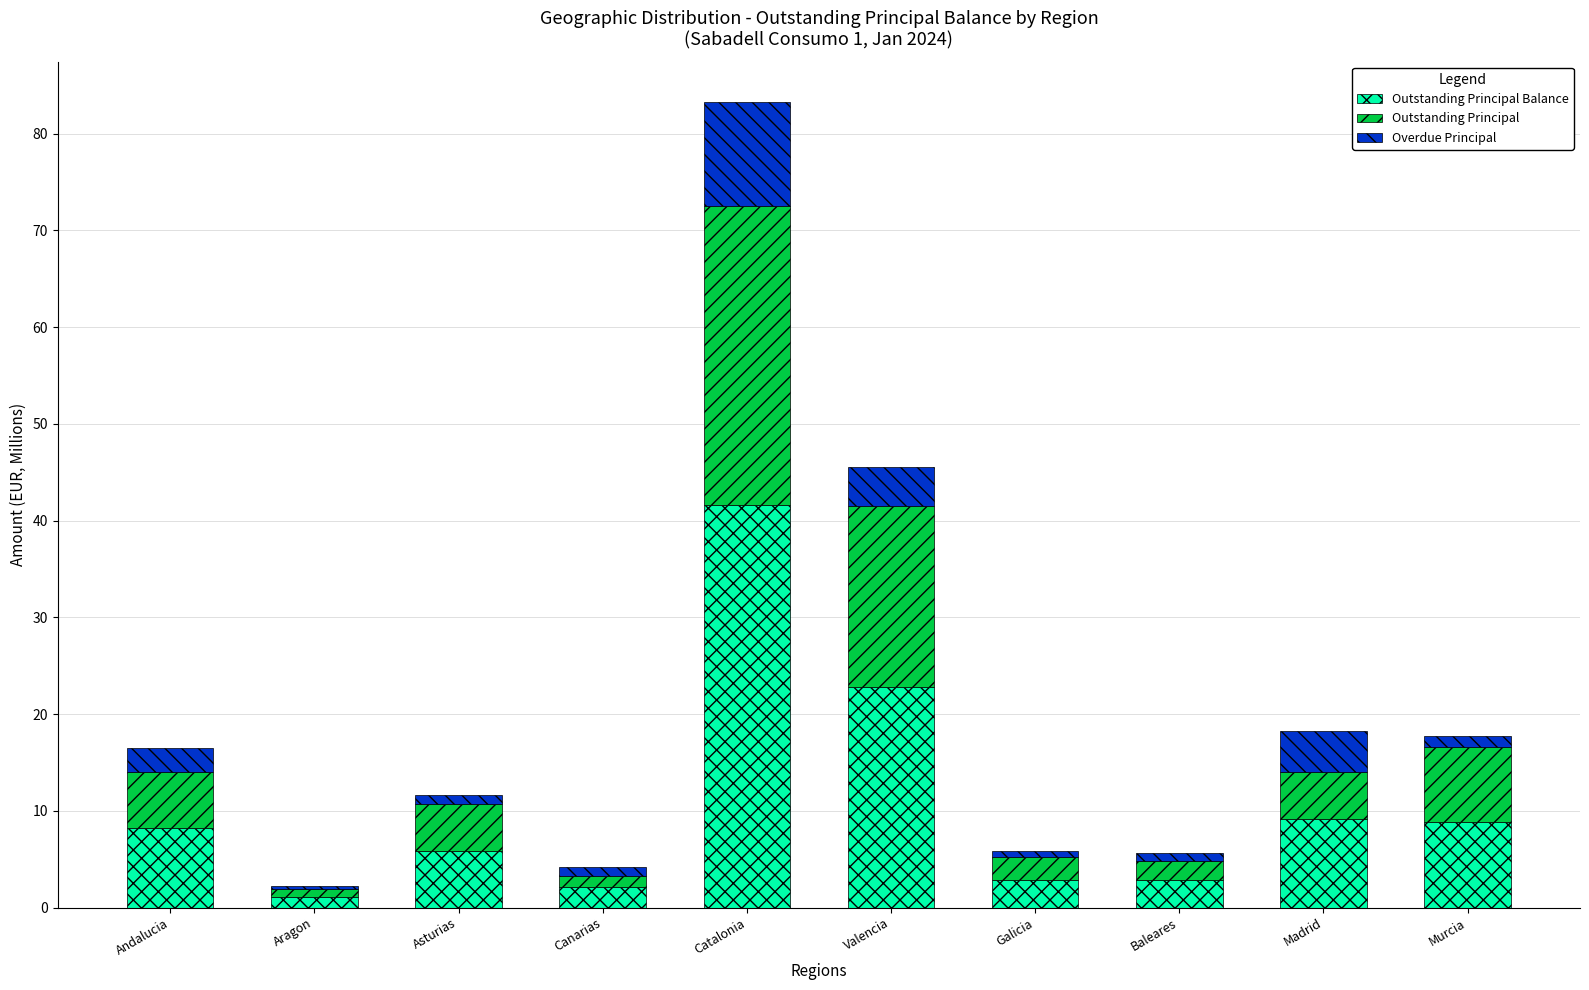

At which category is the sum across all series the highest?

Catalonia